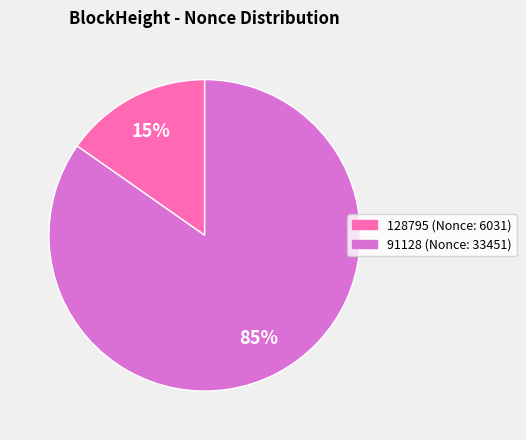

To the nearest percent, what is the average slice percentage?

50%